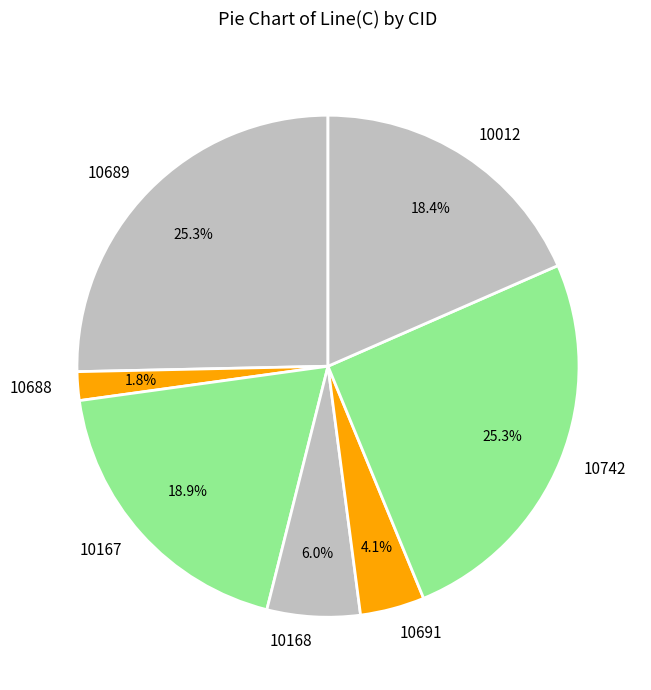

How many segments does this pie chart have?

7